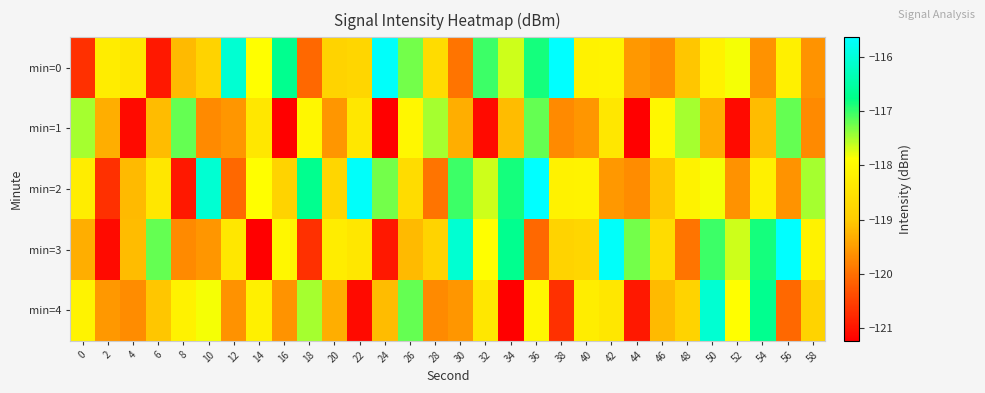

At 14, list the series in order from largest to smallest.

min=0, min=2, min=4, min=1, min=3